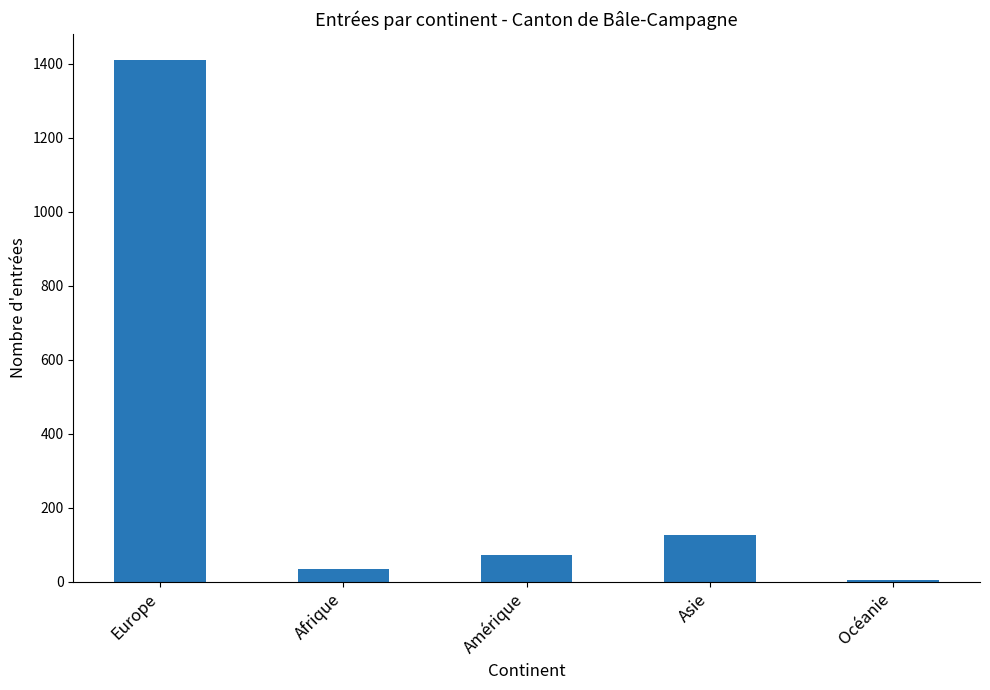

How many bars are there in total?

5